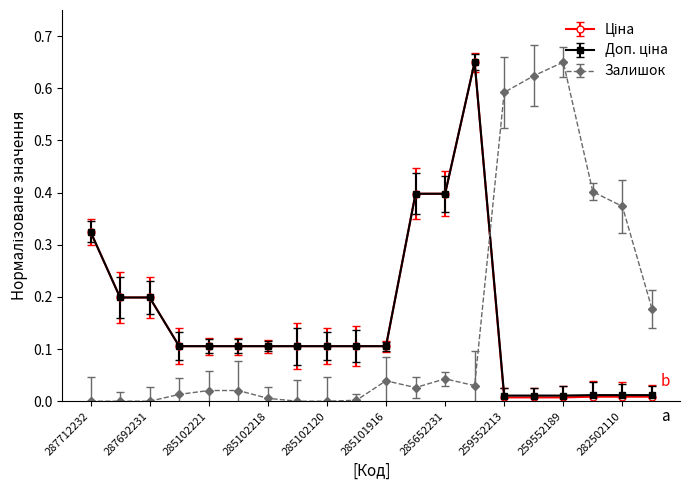

True or false: Залишок has more than 2 interior local peaks.

True